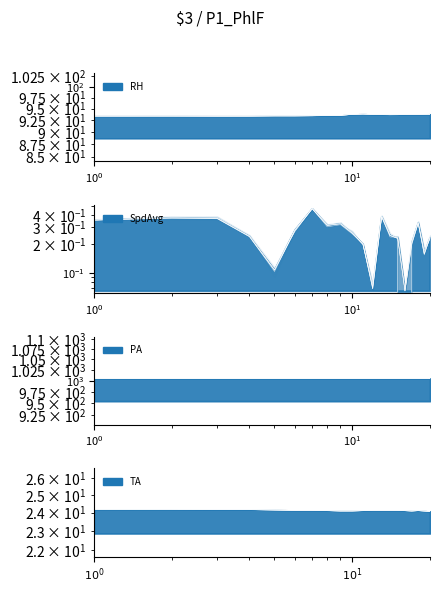

True or false: TA has a value of 24.1 at 14:00.

True